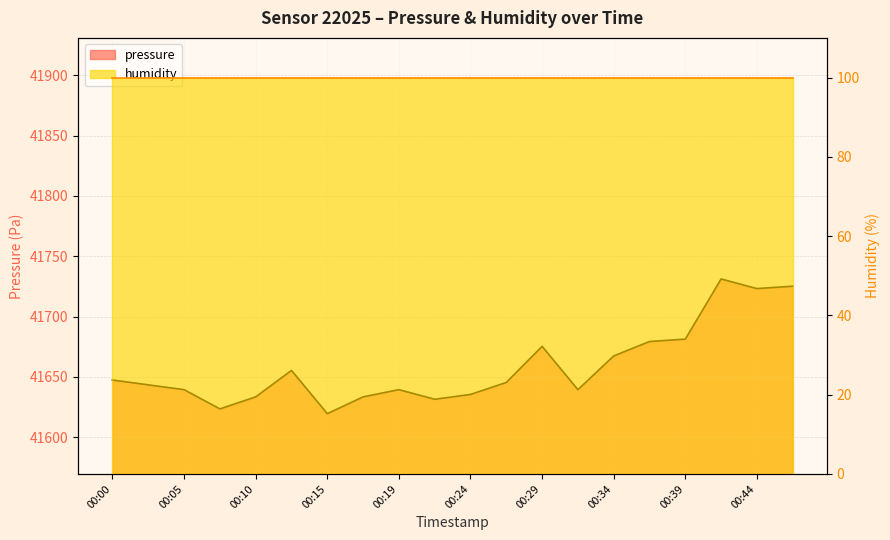

At which category does the chart reach its minimum across all series?

00:15